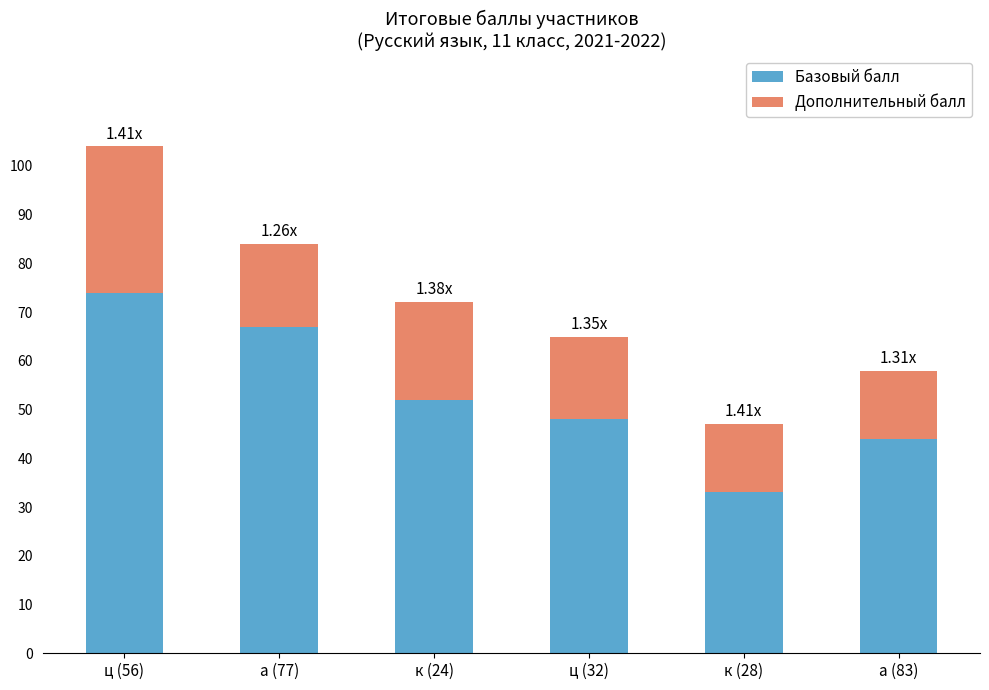

What is the average value of the Базовый балл series?

53